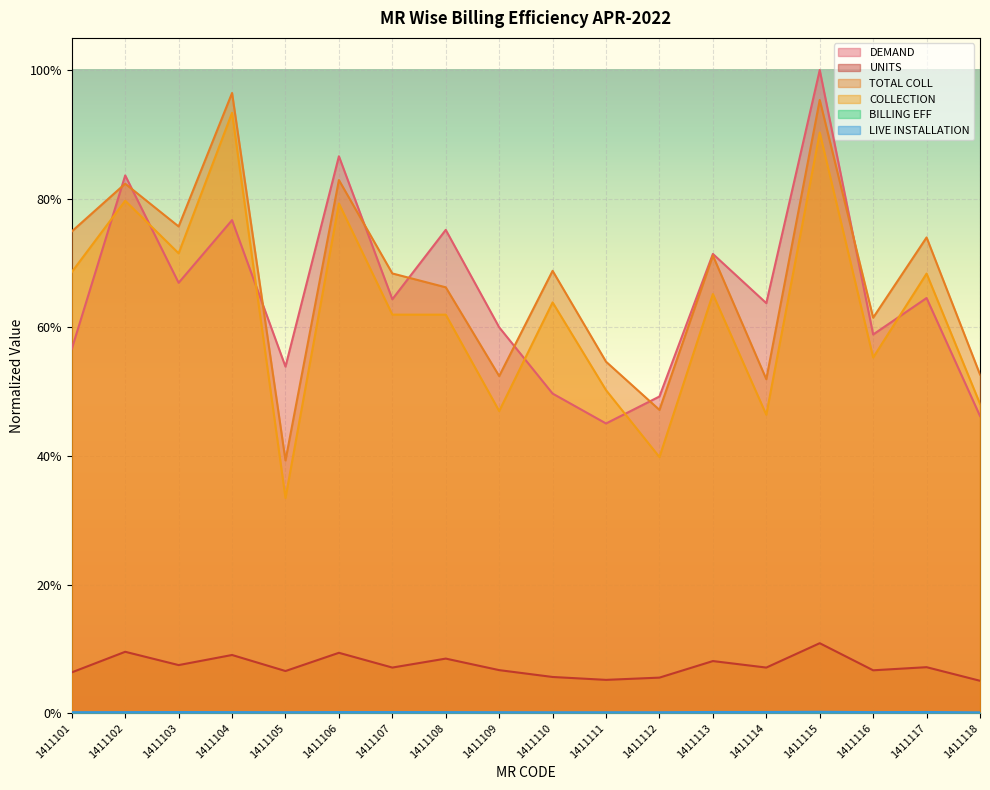

Count the number of data series in this chart.

6